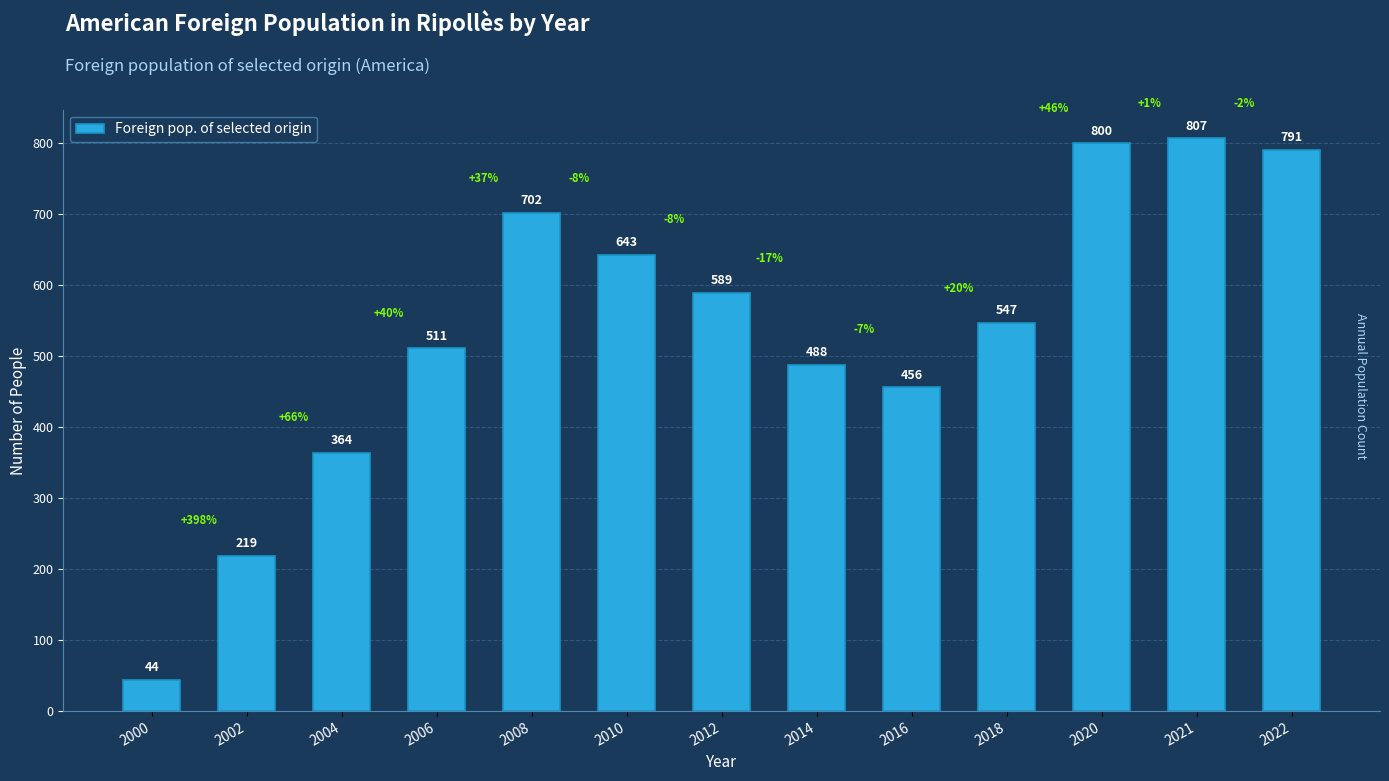

True or false: the data shows 589 at 2012.

True